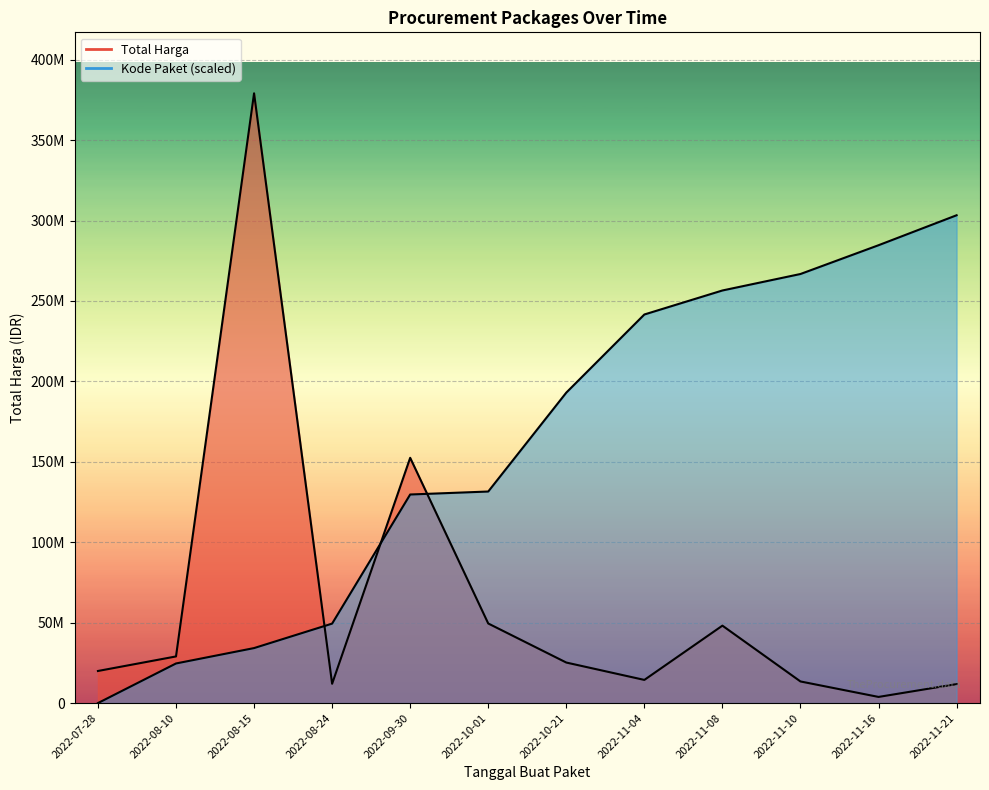

What is the difference between the Kode Paket values at 2022-08-10 and 2022-09-30?

105044876.5